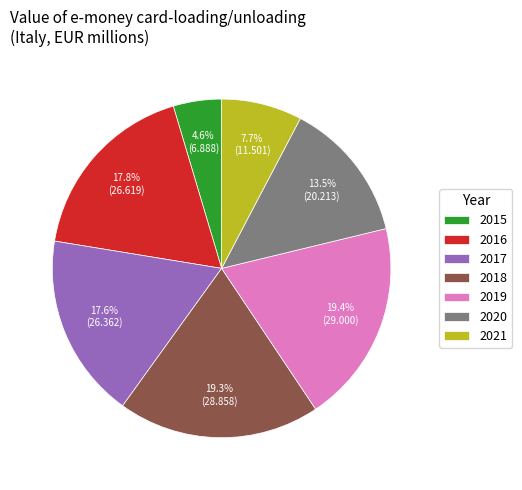

Which has a higher value, 2016 or 2019?

2019